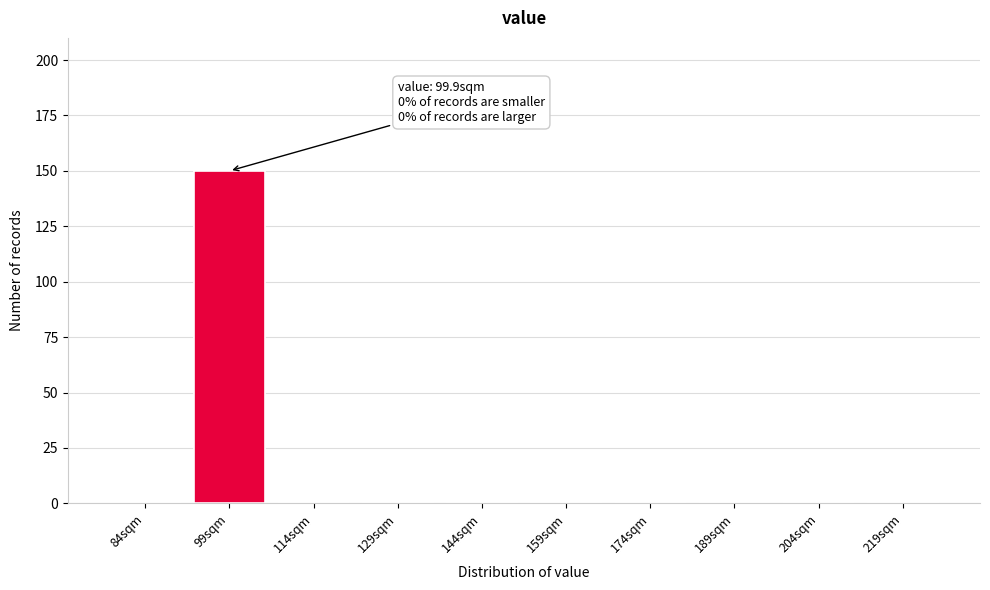

Reading left to right, transcribe all the data shown in this chart.

84sqm=0	99sqm=150	114sqm=0	129sqm=0	144sqm=0	159sqm=0	174sqm=0	189sqm=0	204sqm=0	219sqm=0